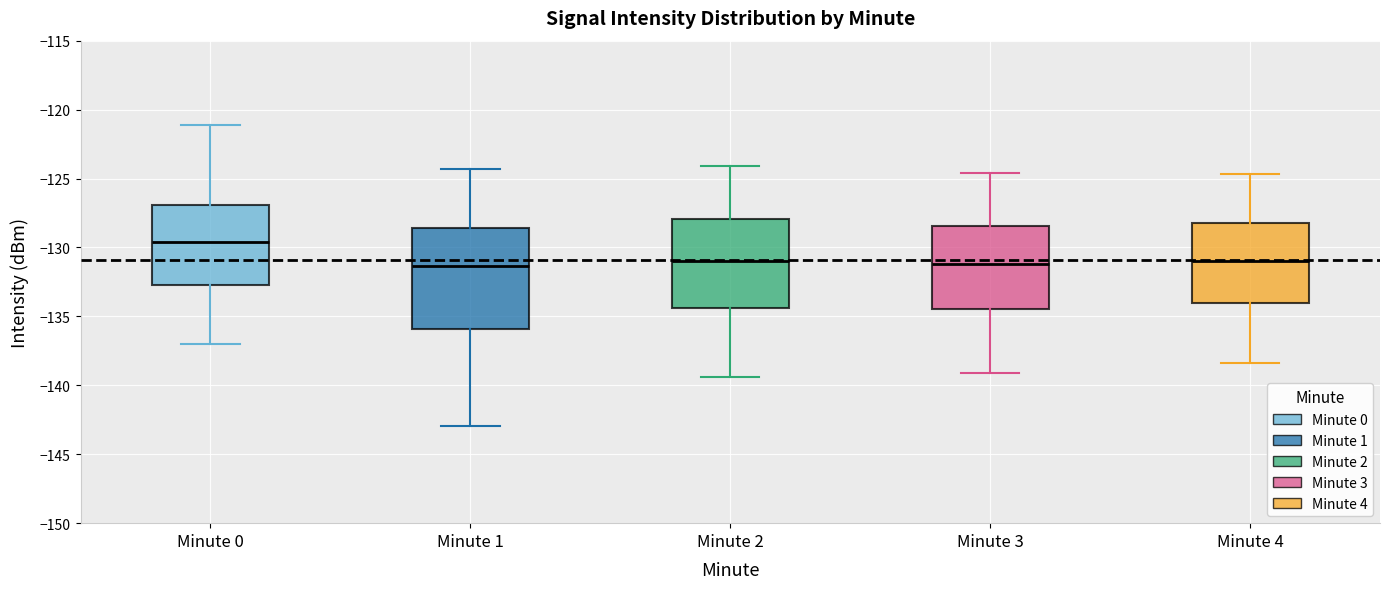

Reading left to right, transcribe this box plot: for each box, give where its median line is, the range the box spans, and where its two whiskers end, as read against the y-axis. The values are not printed on the chart, so give them approximately, as read against the axis.

Minute 0: median -129.5, box -132.5 to -127.0, whiskers -137.0 to -121.0
Minute 1: median -131.5, box -136.0 to -128.5, whiskers -143.0 to -124.5
Minute 2: median -131.0, box -134.5 to -128.0, whiskers -139.5 to -124.0
Minute 3: median -131.0, box -134.5 to -128.5, whiskers -139.0 to -124.5
Minute 4: median -131.0, box -134.0 to -128.0, whiskers -138.5 to -124.5